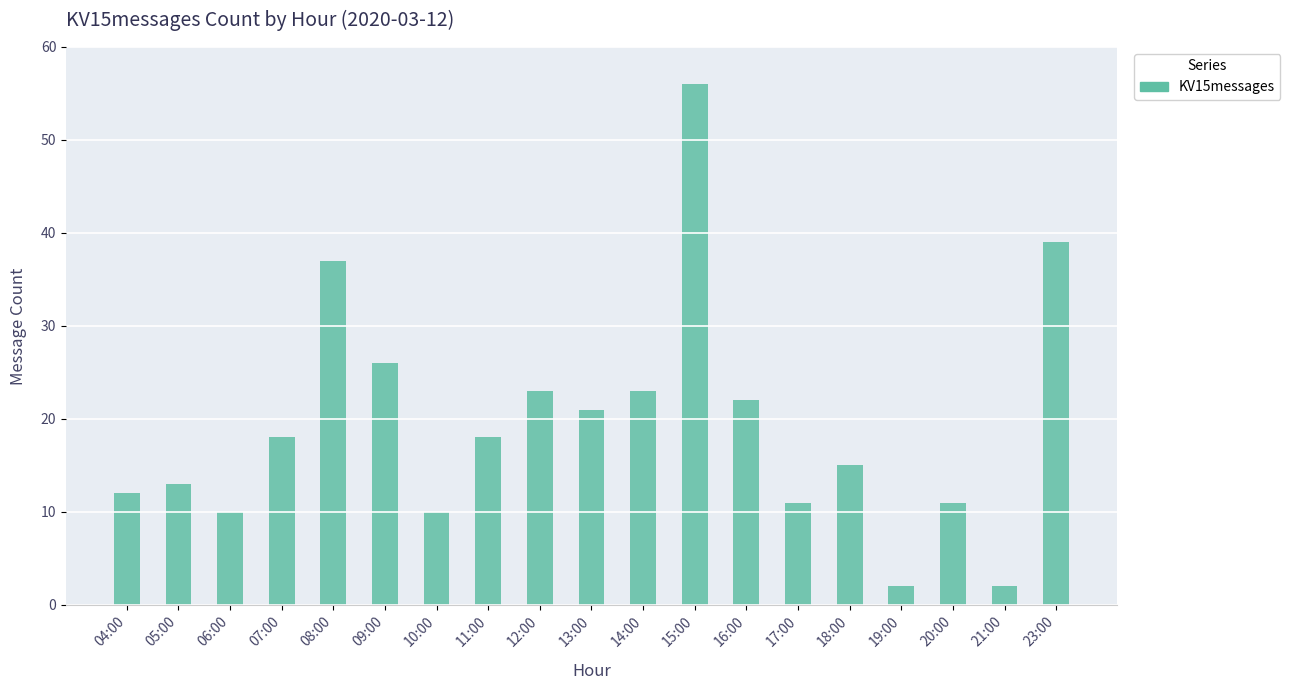

What is the label of the 12th bar from the right?

11:00